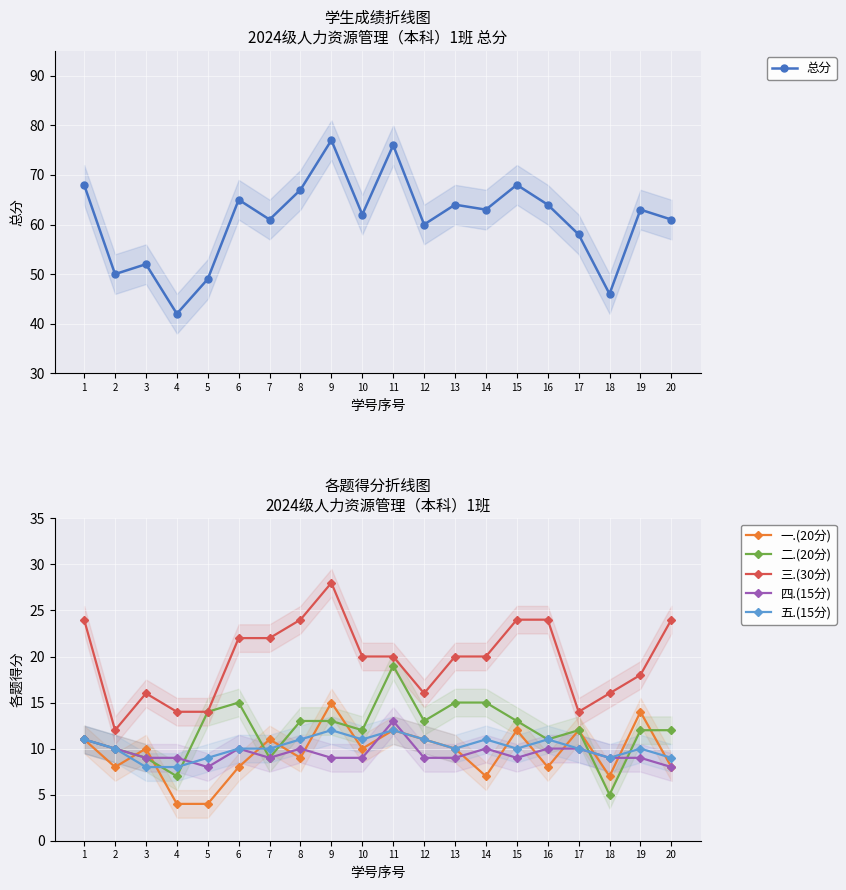

Which series changed the most between 2 and 16?

总分